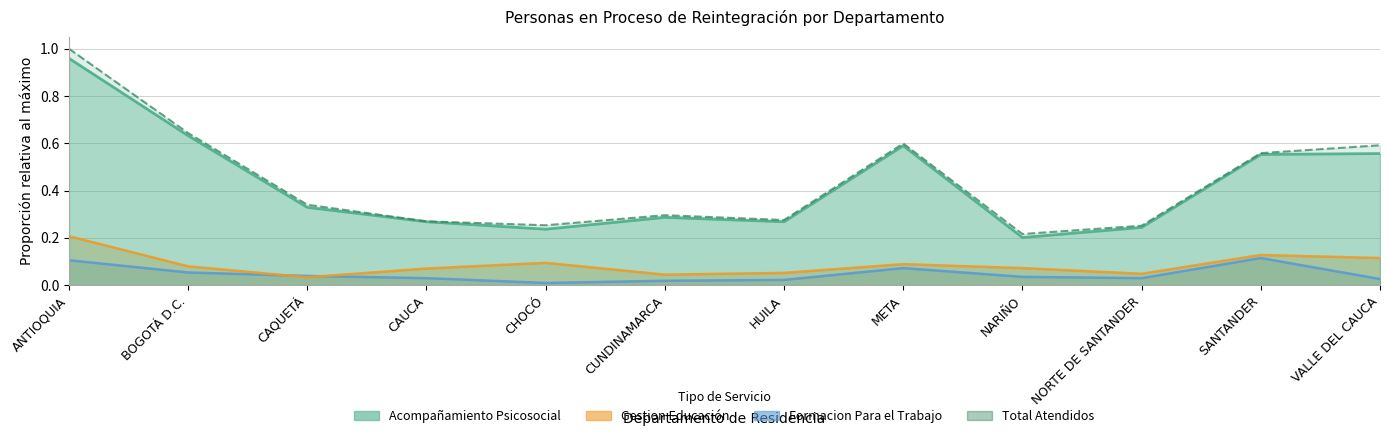

Which series has the largest total across all categories?

Total Atendidos